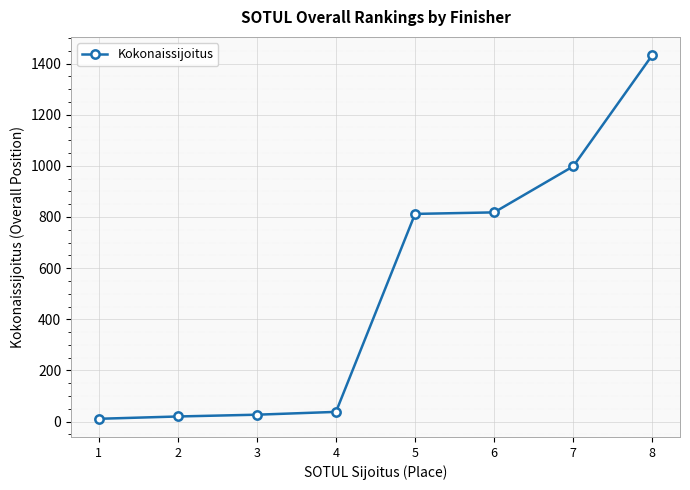

What is the difference between the maximum and second lowest values?

1413